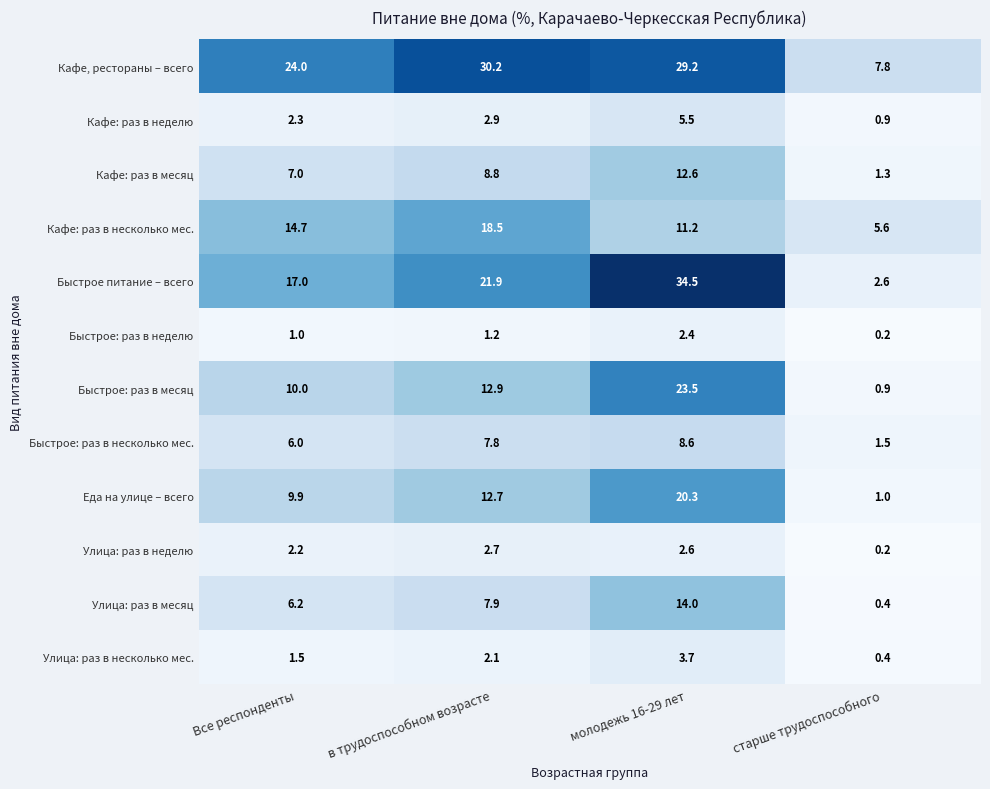

Which series has the widest spread of values?

Быстрое питание – всего